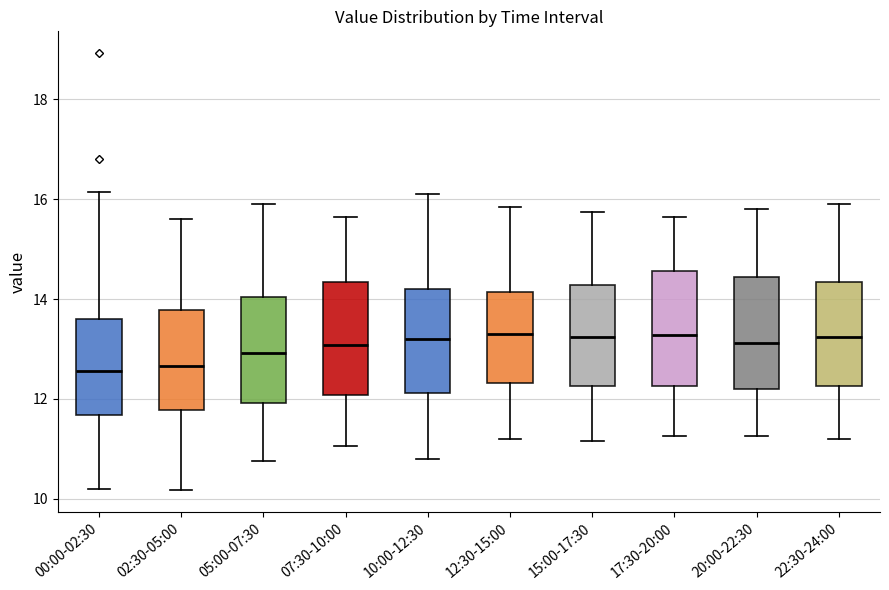

Reading left to right, read every box against the y-axis: the position of its median line, the range the box covers, and the ends of its whiskers. The values are not printed on the chart, so give them approximately, as read against the axis.

00:00-02:30: median 12.6, box 11.6 to 13.6, whiskers 10.2 to 16.2
02:30-05:00: median 12.6, box 11.8 to 13.8, whiskers 10.2 to 15.6
05:00-07:30: median 13.0, box 12.0 to 14.0, whiskers 10.8 to 16.0
07:30-10:00: median 13.0, box 12.0 to 14.4, whiskers 11.0 to 15.6
10:00-12:30: median 13.2, box 12.2 to 14.2, whiskers 10.8 to 16.2
12:30-15:00: median 13.4, box 12.4 to 14.2, whiskers 11.2 to 15.8
15:00-17:30: median 13.2, box 12.2 to 14.2, whiskers 11.2 to 15.8
17:30-20:00: median 13.2, box 12.2 to 14.6, whiskers 11.2 to 15.6
20:00-22:30: median 13.2, box 12.2 to 14.4, whiskers 11.2 to 15.8
22:30-24:00: median 13.2, box 12.2 to 14.4, whiskers 11.2 to 16.0